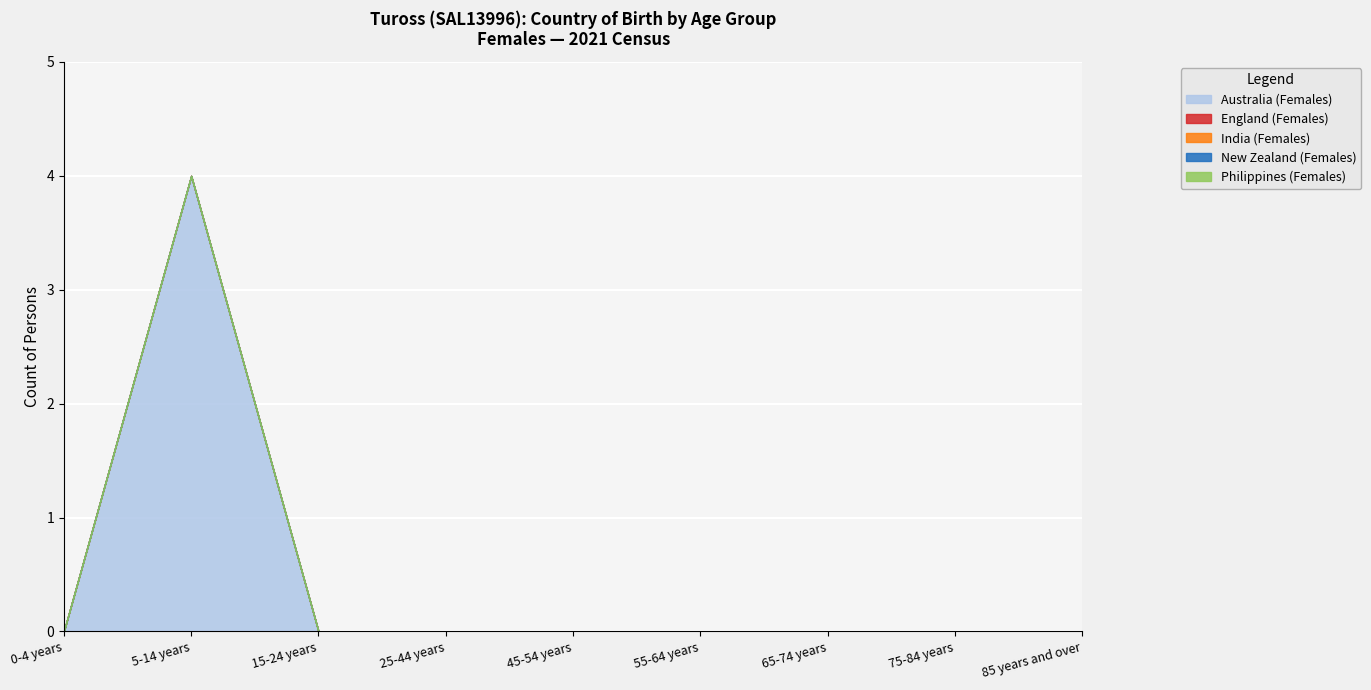

At which category is the sum across all series the highest?

5-14 years